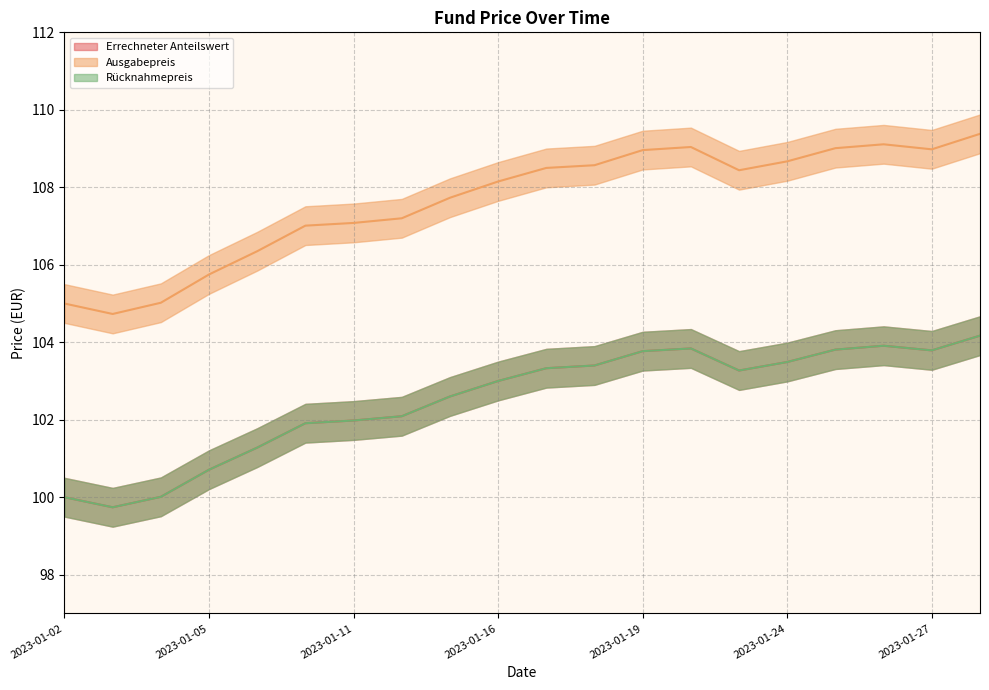

Rank the series by their maximum value, from lowest to highest.

Errechneter Anteilswert, Rücknahmepreis, Ausgabepreis